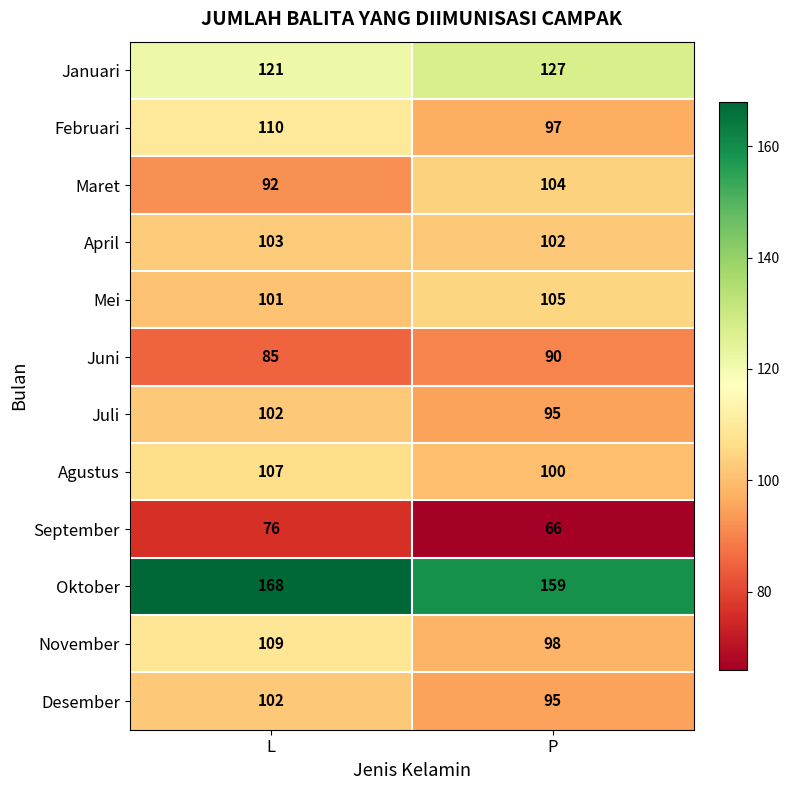

Which series has the largest range (max minus min)?

Februari